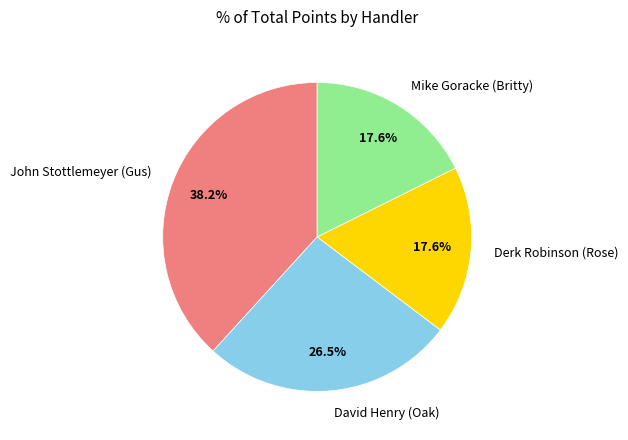

What is the largest slice in the pie chart?

John Stottlemeyer (Gus)